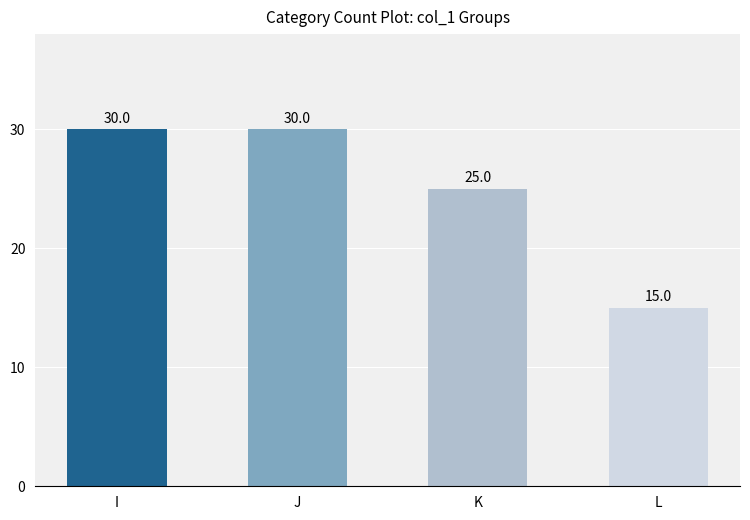

At which category does the chart reach its minimum across all series?

L